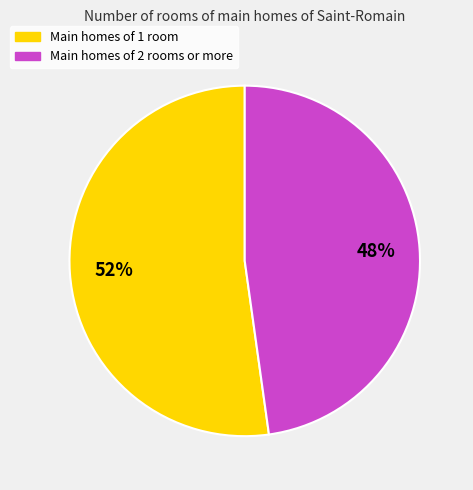

Does Main homes of 1 room account for over 50% of the chart?

Yes